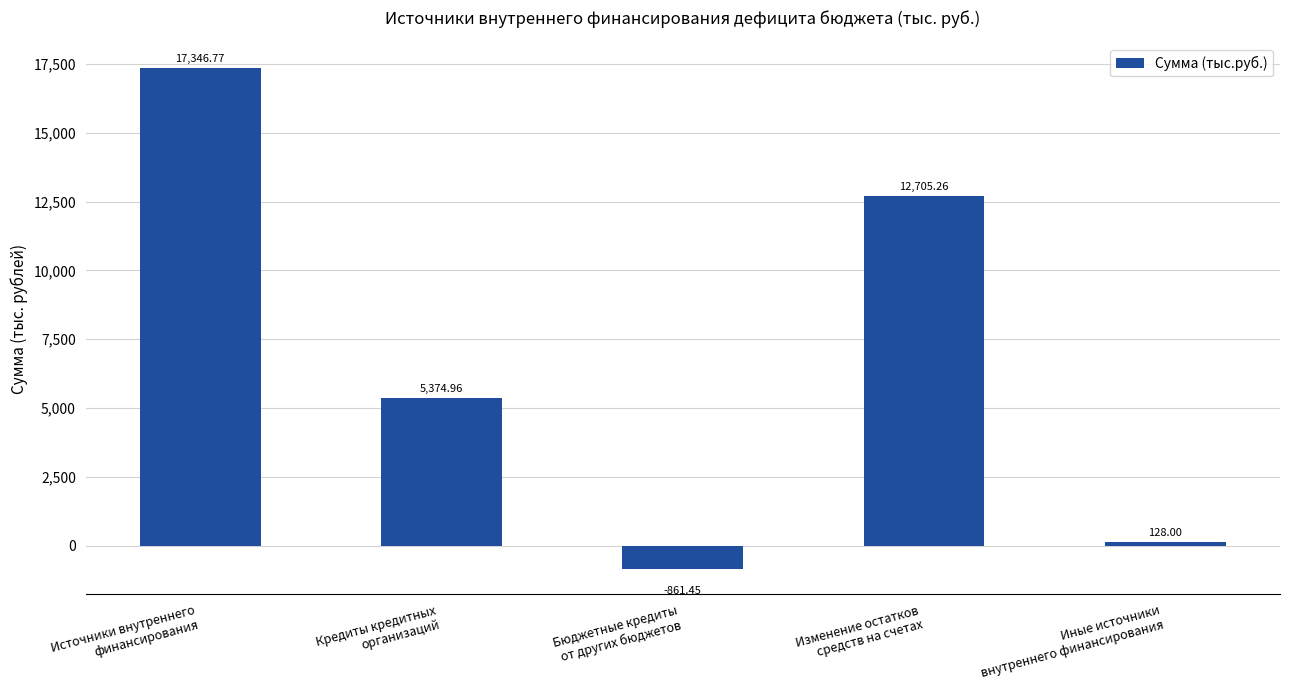

True or false: the data shows 9437.4 at Источники внутреннего
финансирования.

False